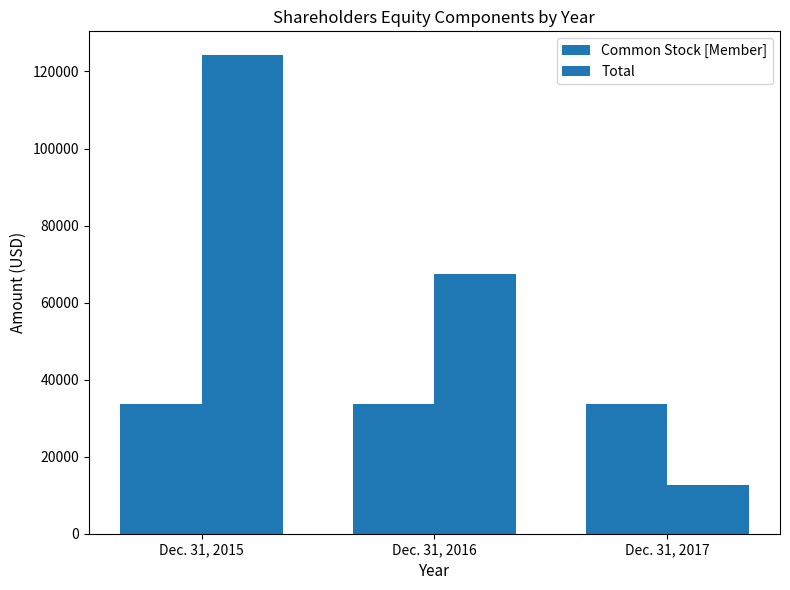

What value does the Common Stock [Member] series have at Dec. 31, 2017?

33591